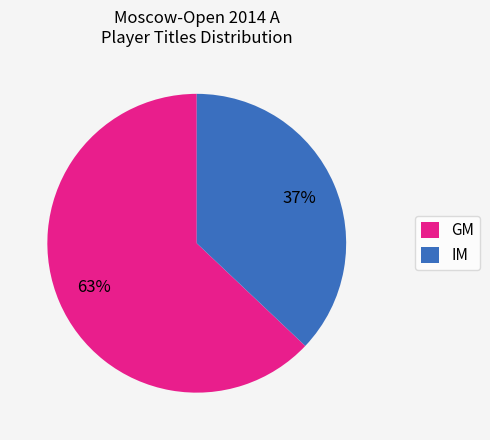

To the nearest percent, what is the difference between the largest and smallest slice percentages?

26%